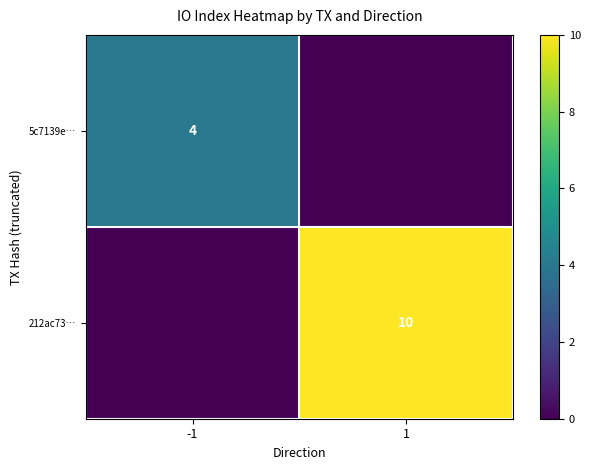

The 5c7139e… series shows 7 at -1. True or false?

False